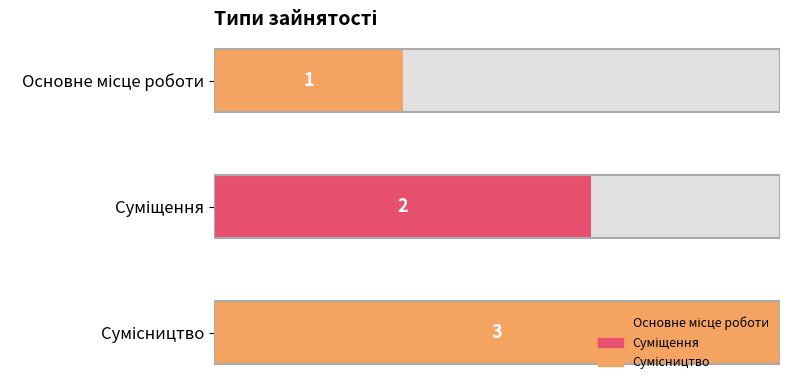

What is the greatest value displayed?

3